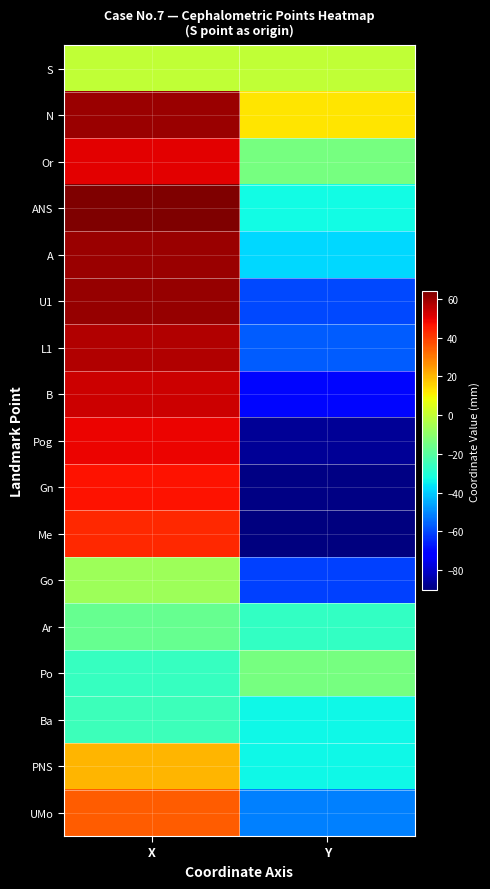

How many distinct data groups are displayed?

17